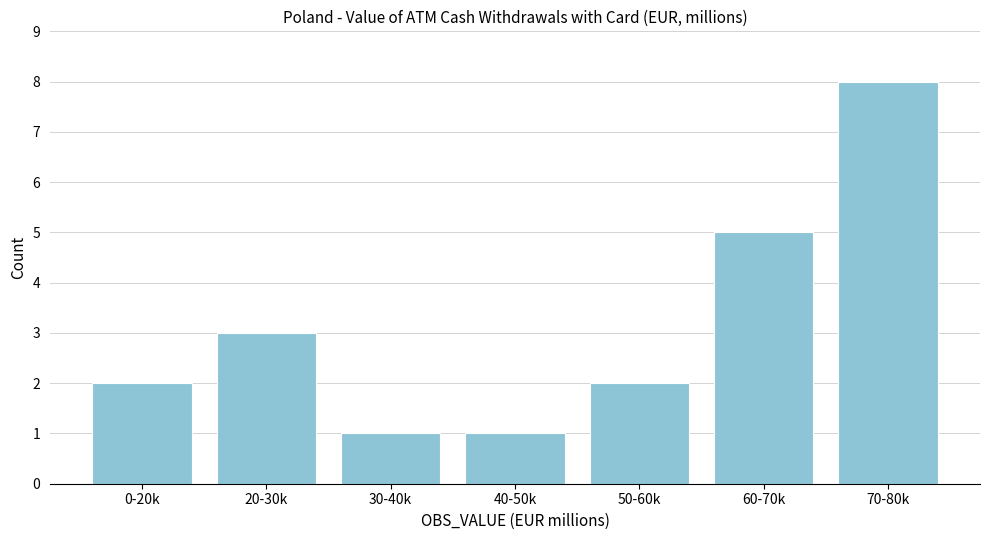

Reading right to left, transcribe all the data shown in this chart.

8	5	2	1	1	3	2